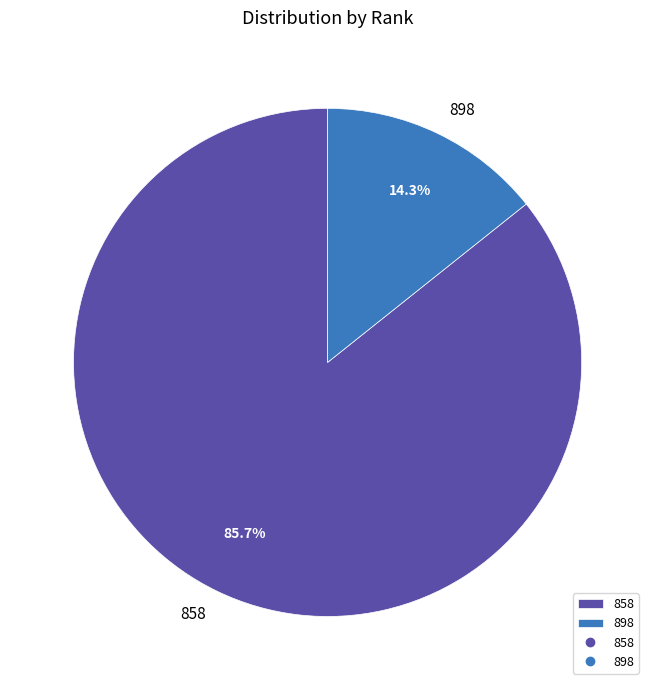

Between 898 and 858, which is larger?

858